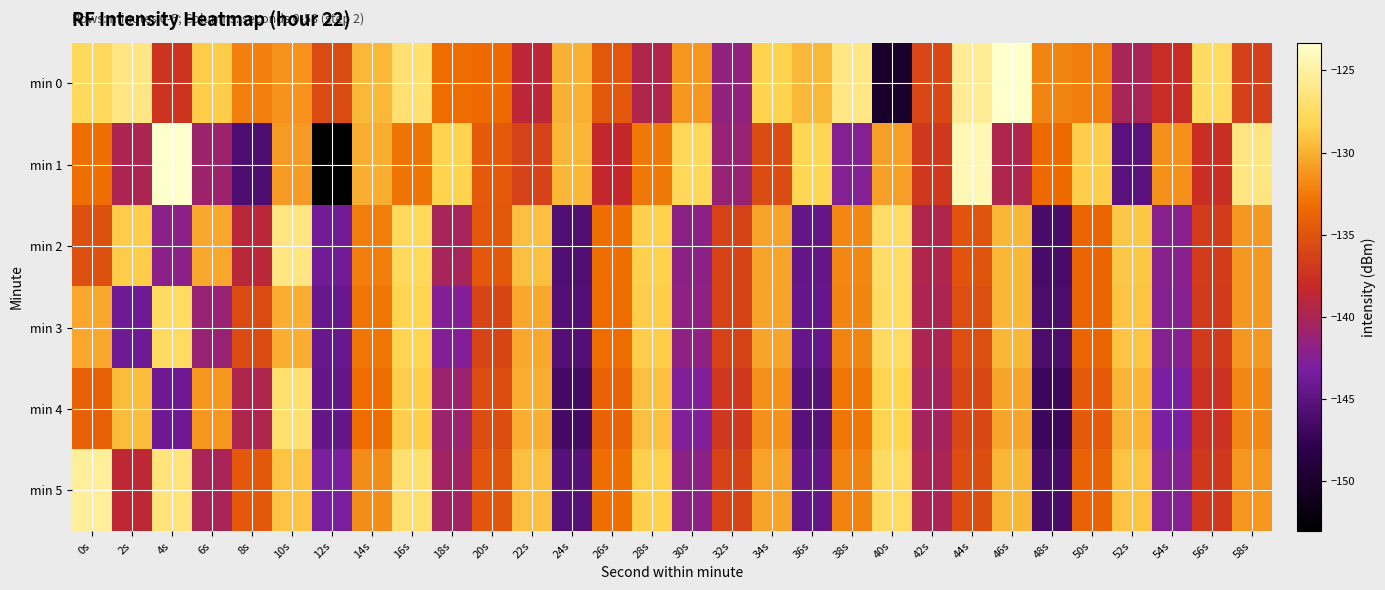

At which category is the sum across all series the highest?

16s